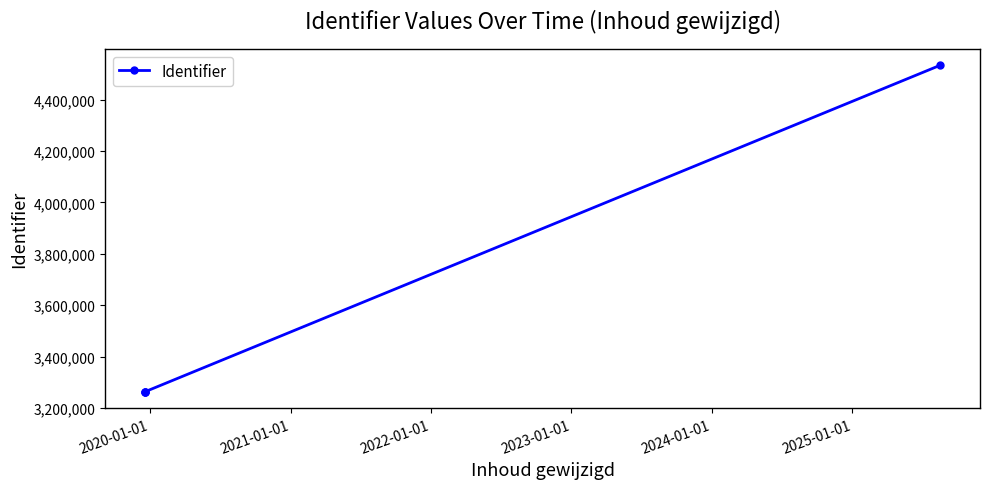

What is the minimum value shown in the chart?

3262813